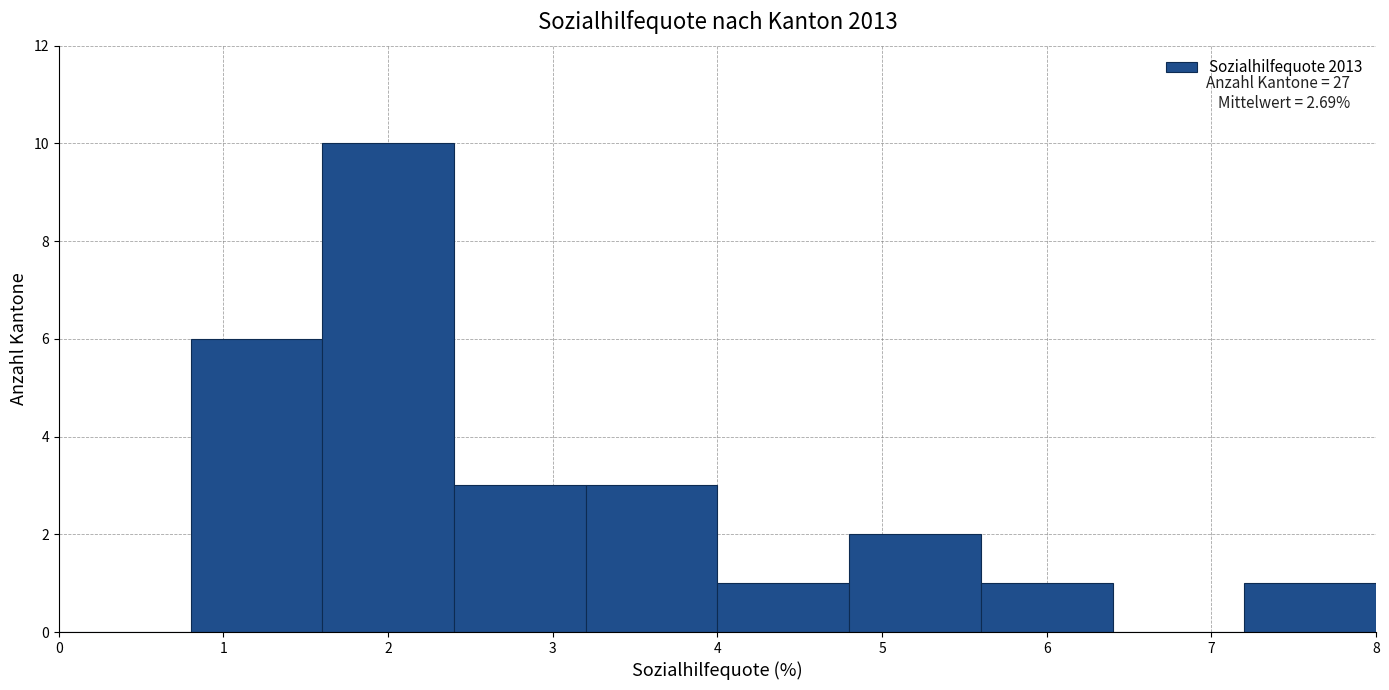

Which range on the x-axis has the tallest bar?

1.6 to 2.4